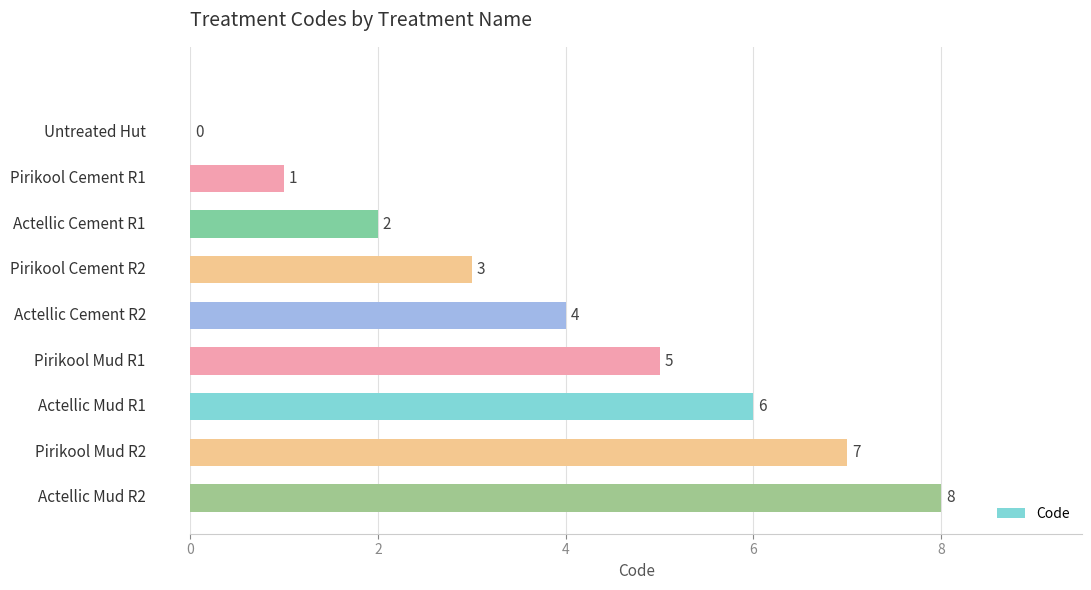

What is the maximum value shown in the chart?

8